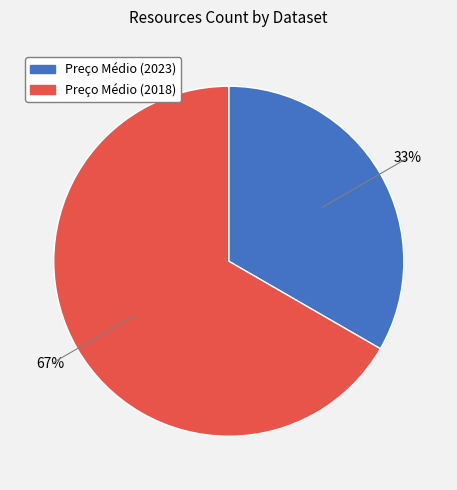

To the nearest percent, what is the average slice percentage?

50%